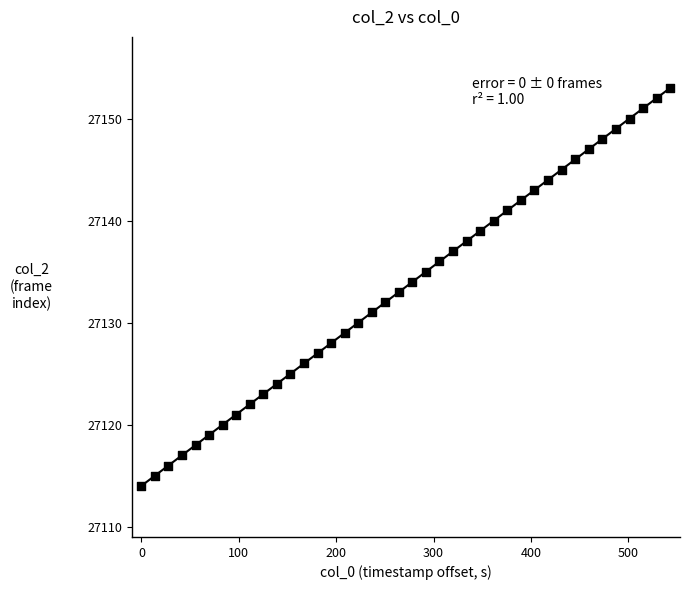

What is the range of Y values (max minus min)?

39